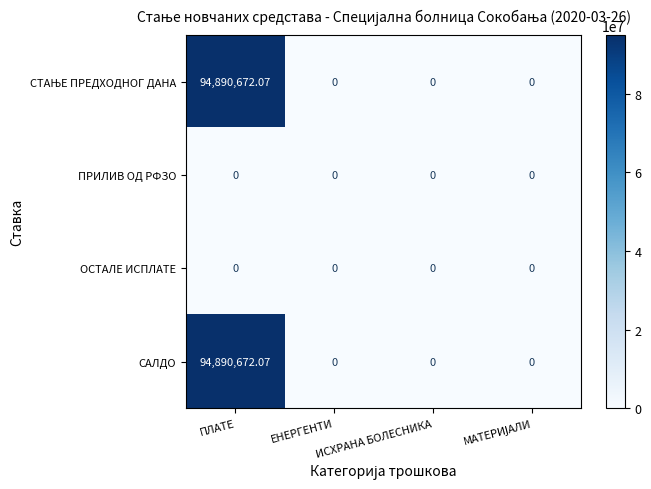

Which category has the highest value across all series?

ПЛАТЕ